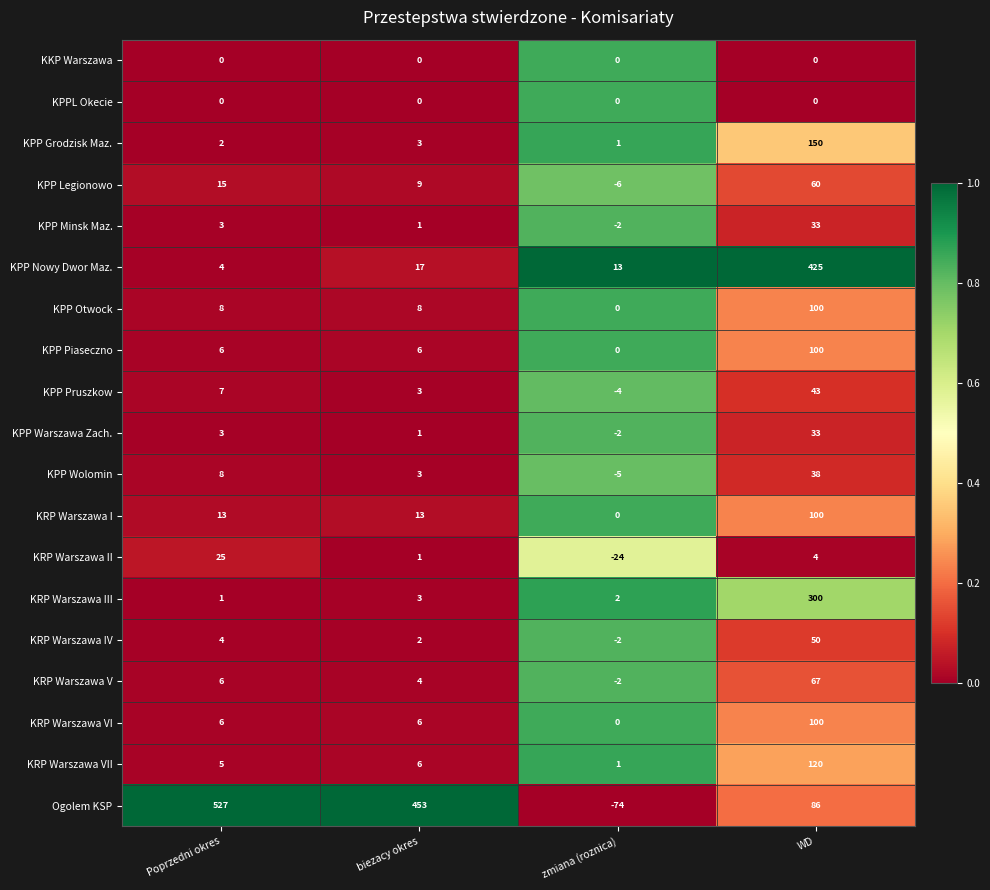

Rank the categories by KPP Minsk Maz. value from lowest to highest.

zmiana (roznica), biezacy okres, Poprzedni okres, WD